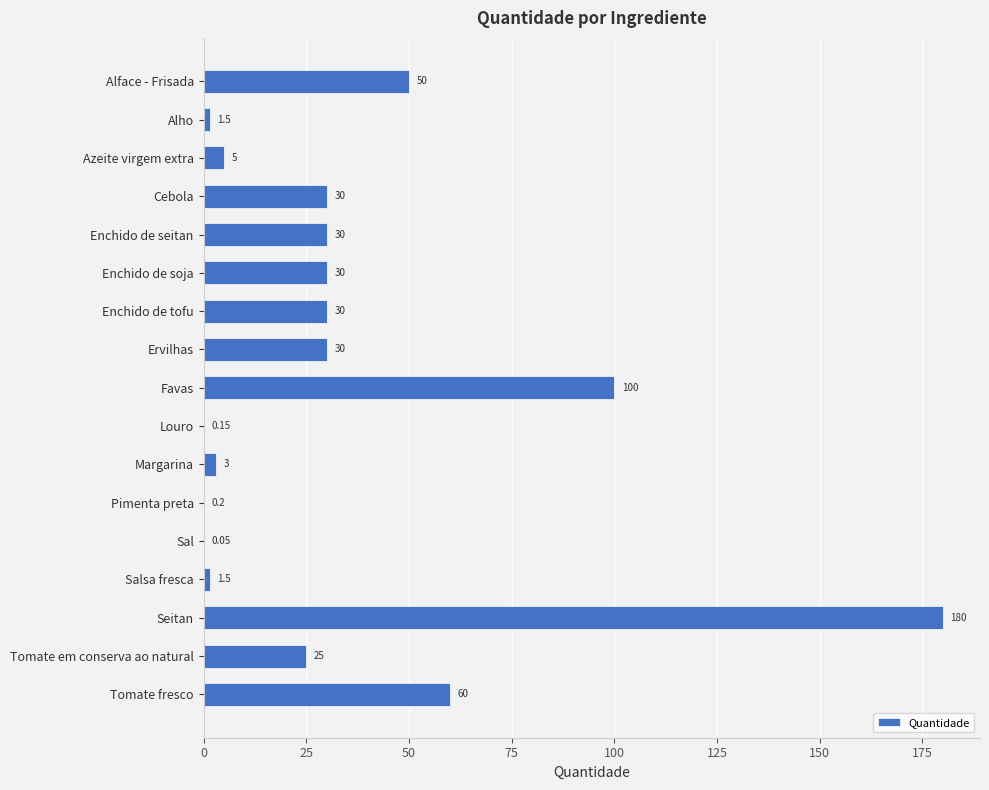

At which label is the value closest to 90?

Favas